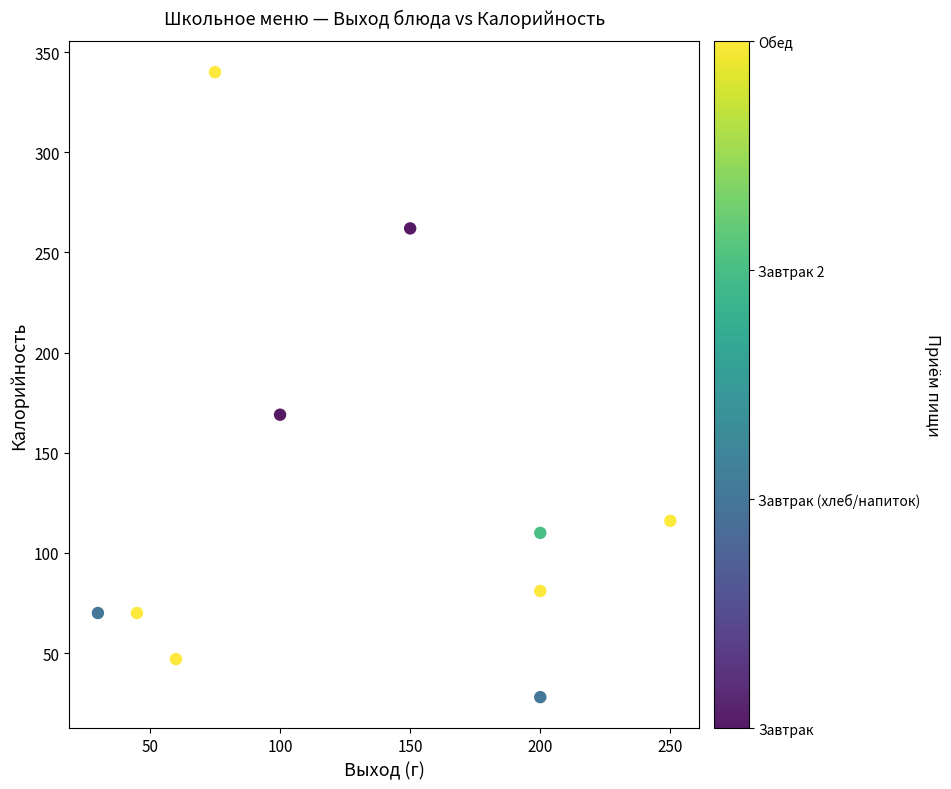

What is the average Y value?

129